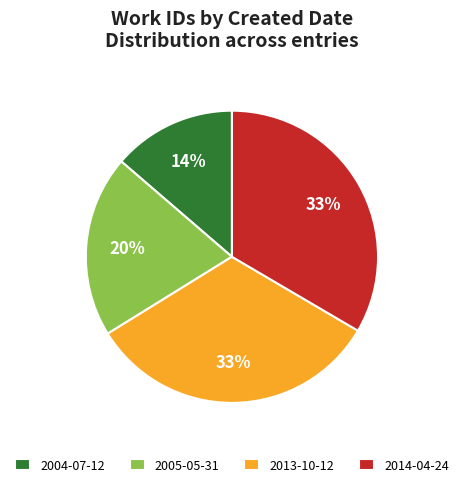

Which has a higher value, 2013-10-12 or 2004-07-12?

2013-10-12